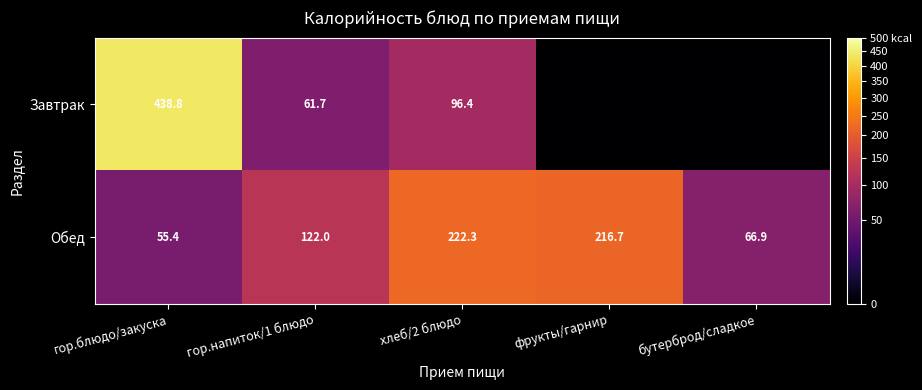

What value does the Обед series have at хлеб/2 блюдо?

222.3